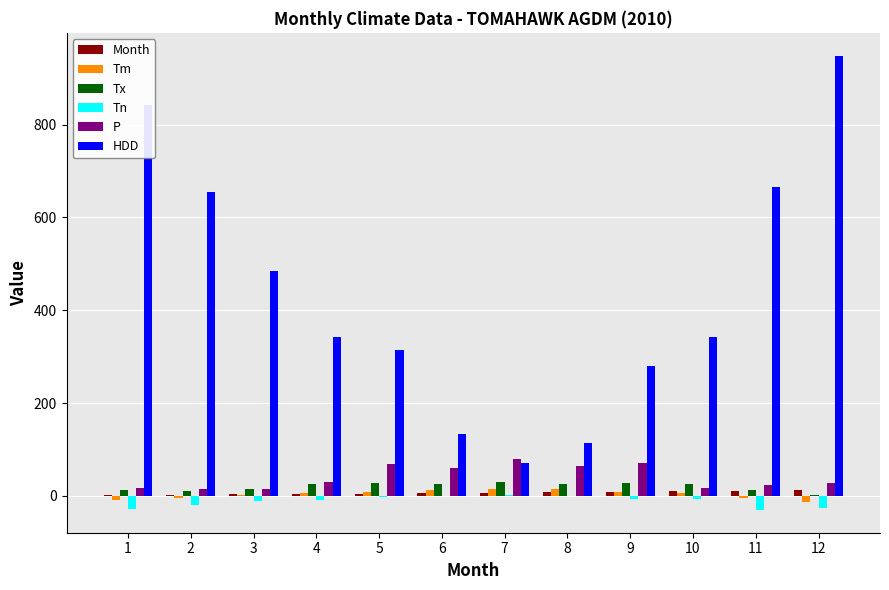

The value of Tx at 4 is 25.0. True or false?

True